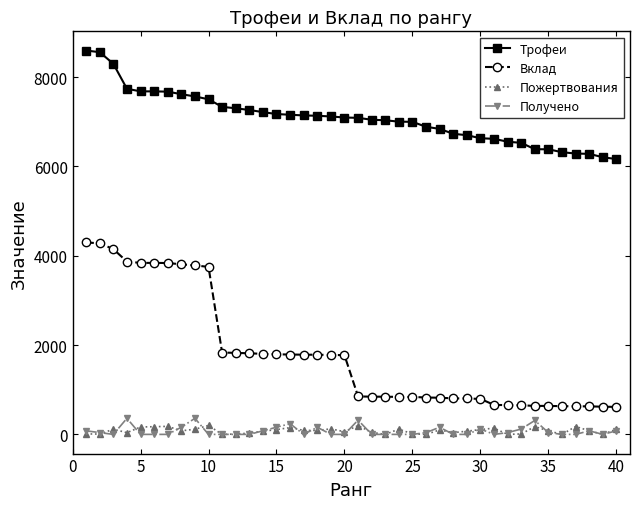

List the series in order of their peak value, highest first.

Трофеи, Вклад, Получено, Пожертвования